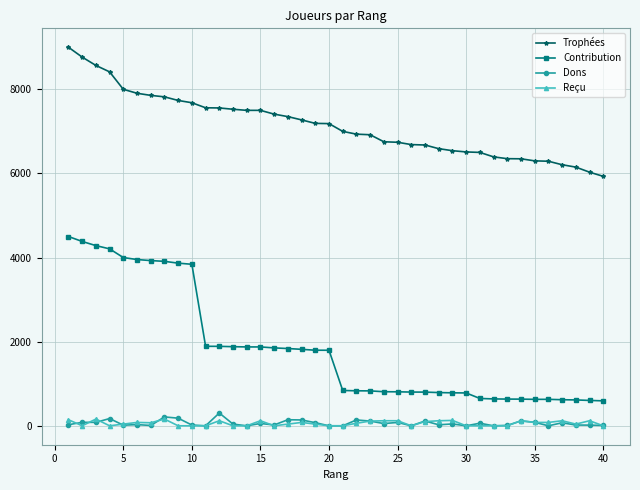

What is the greatest value displayed?

9000